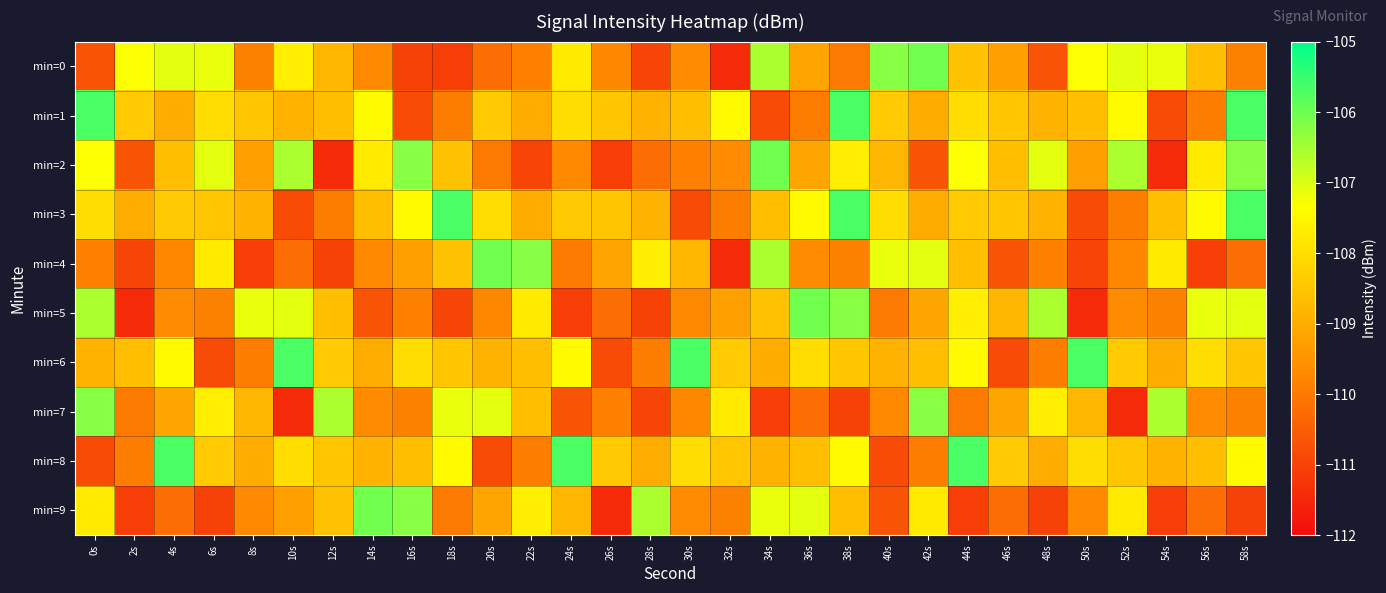

At which category does the chart reach its peak across all series?

0s